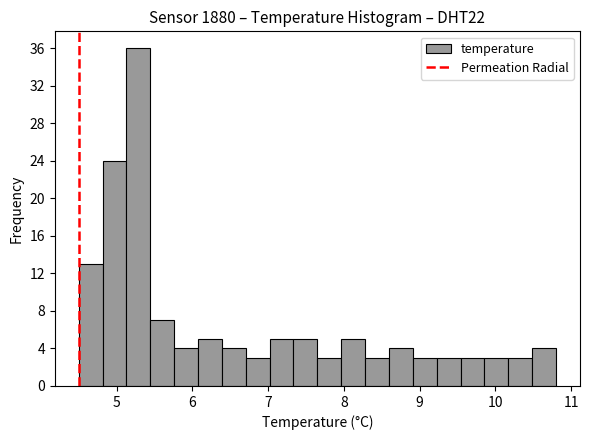

Read against the x-axis, roughly where is the centre of the tallest bar?

5.3